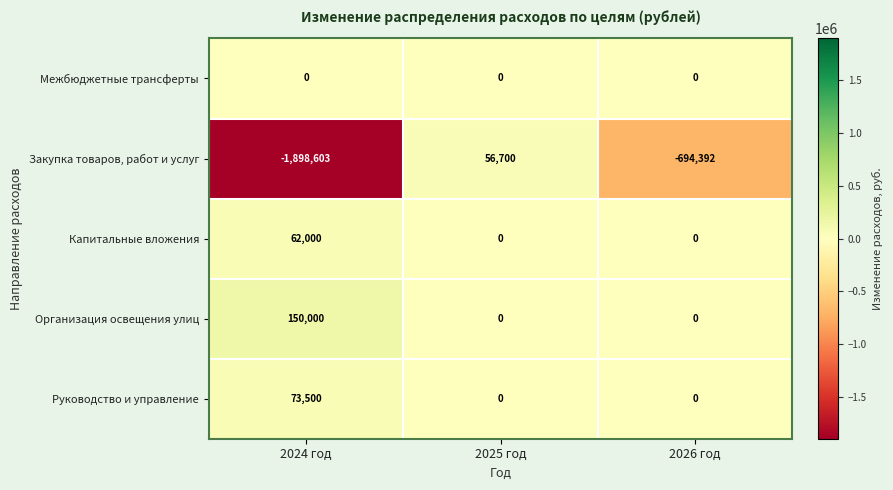

Reading right to left, list all the values displayed in this chart.

Межбюджетные трансферты: 2026 год=0	2025 год=0	2024 год=0
Закупка товаров, работ и услуг: 2026 год=-694392	2025 год=56700	2024 год=-1898603
Капитальные вложения: 2026 год=0	2025 год=0	2024 год=62000
Организация освещения улиц: 2026 год=0	2025 год=0	2024 год=150000
Руководство и управление: 2026 год=0	2025 год=0	2024 год=73500